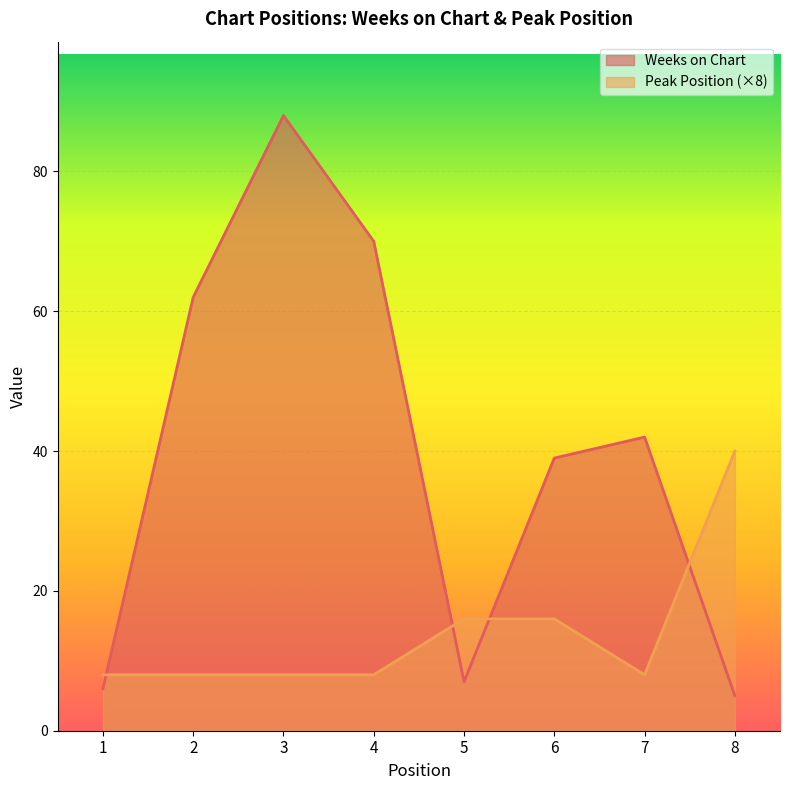

How many distinct data groups are displayed?

2